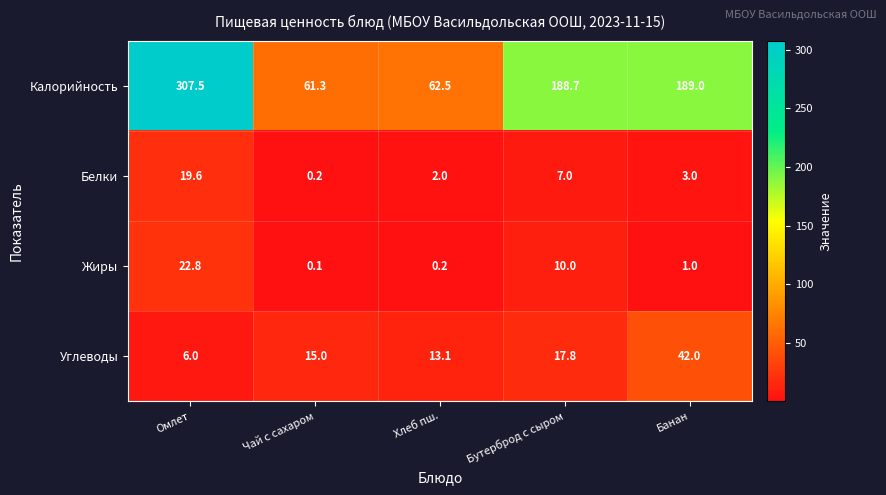

What is the difference between the maximum and minimum values in the Жиры series?

22.7